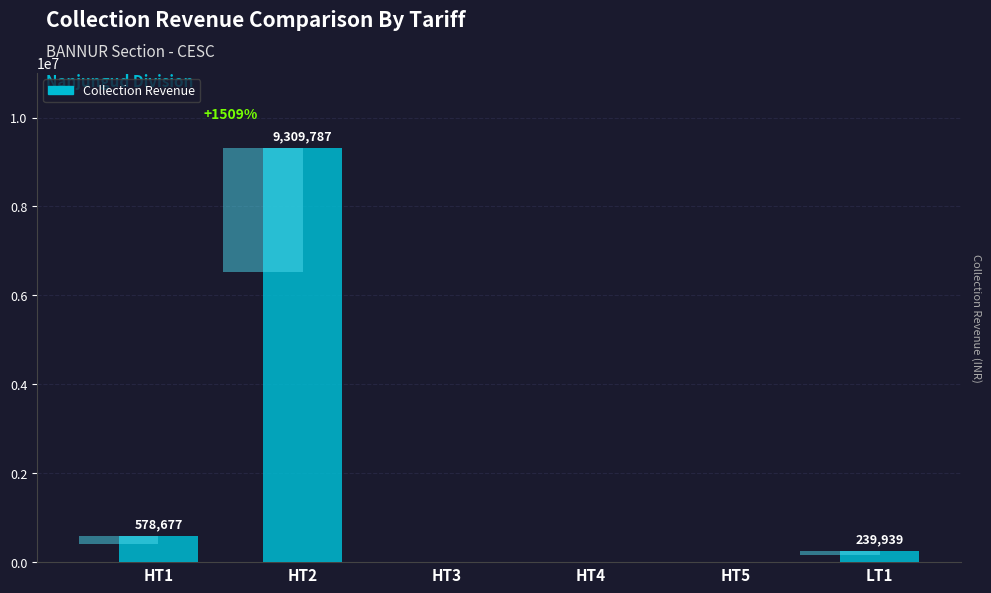

List the labels in order of value, smallest first.

HT3, HT4, HT5, LT1, HT1, HT2